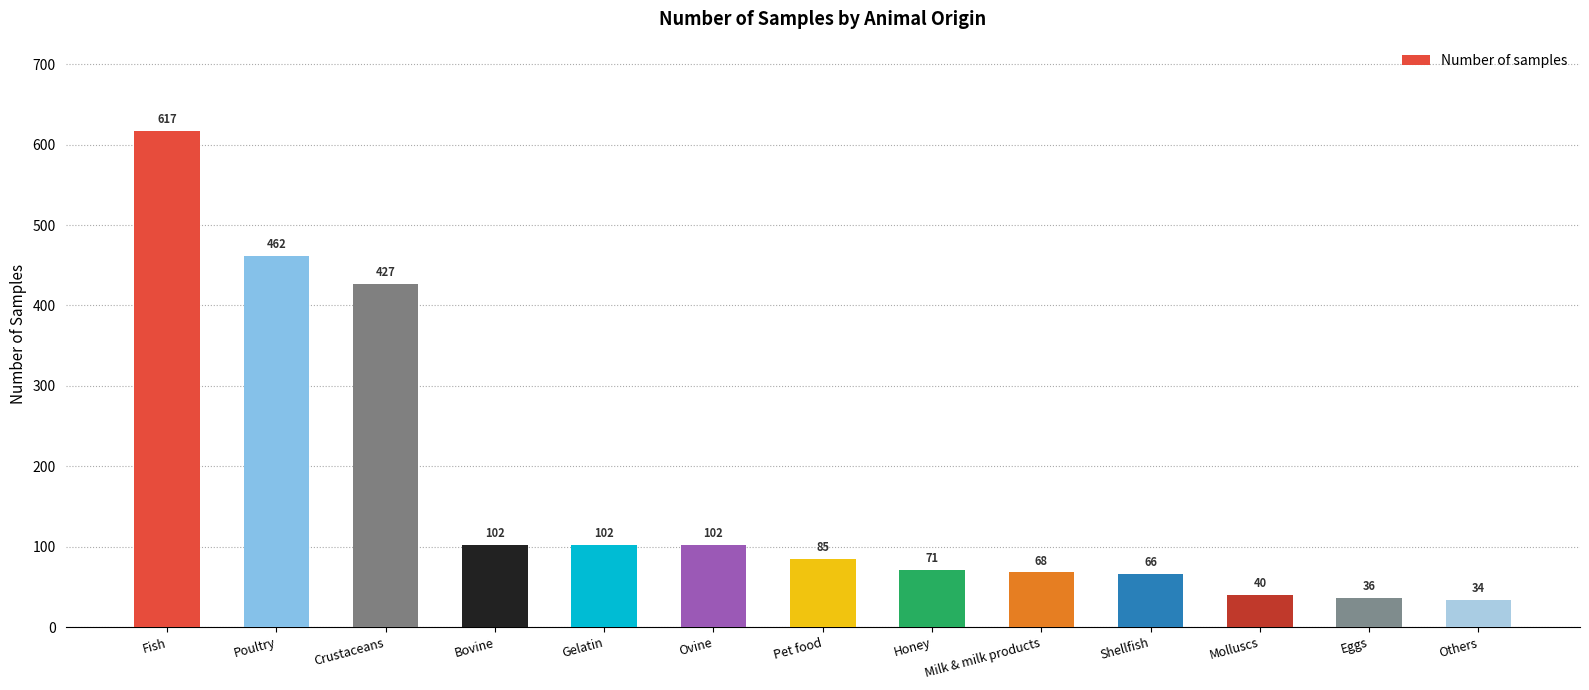

At which category does the chart reach its minimum across all series?

Others